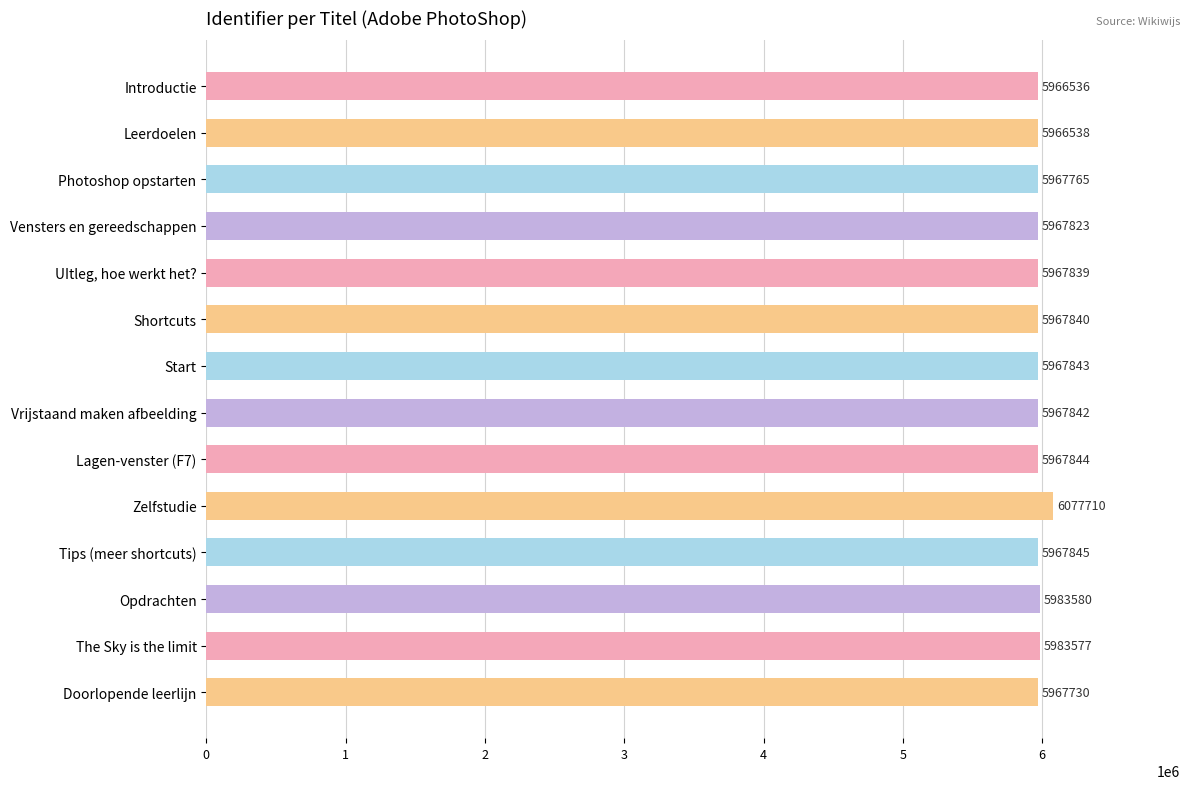

Rank the categories by value from lowest to highest.

Introductie, Leerdoelen, Doorlopende leerlijn, Photoshop opstarten, Vensters en gereedschappen, UItleg, hoe werkt het?, Shortcuts, Vrijstaand maken afbeelding, Start, Lagen-venster (F7), Tips (meer shortcuts), The Sky is the limit, Opdrachten, Zelfstudie